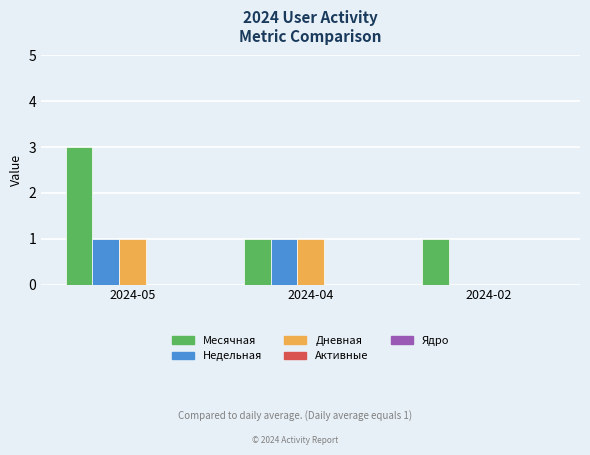

Is the value of Недельная at 2024-04 greater than the value of Дневная at 2024-02?

Yes